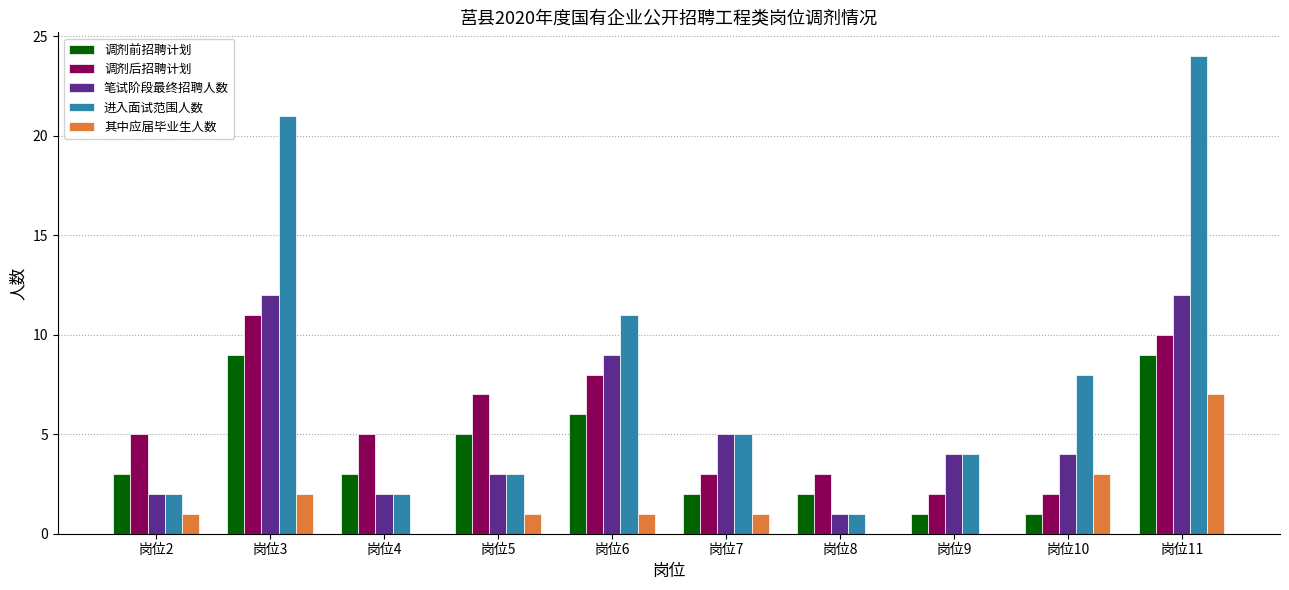

True or false: 调剂前招聘计划 has a value of 3 at 岗位8.

False